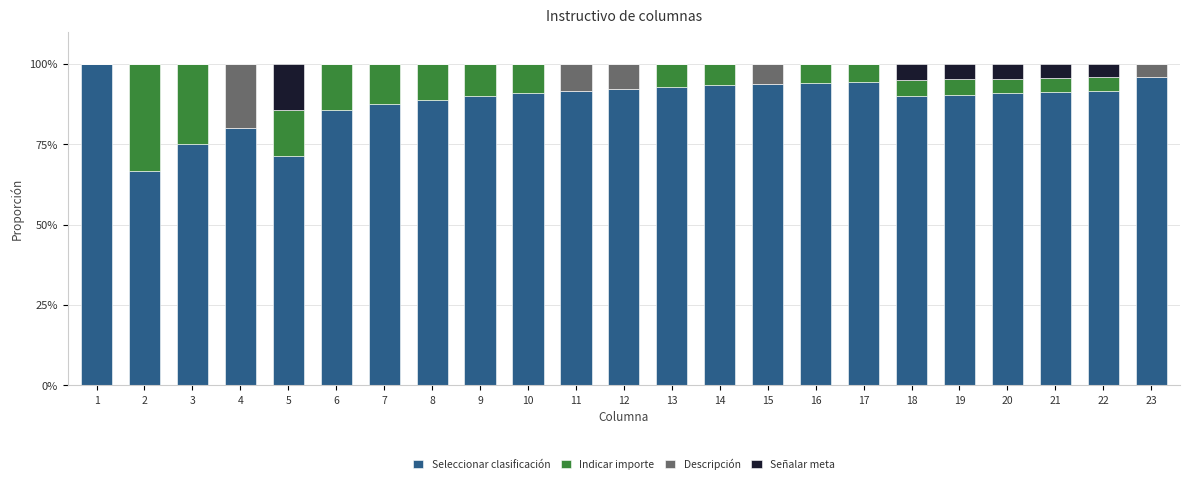

The value of Seleccionar clasificación at 3 is 43.3. True or false?

False